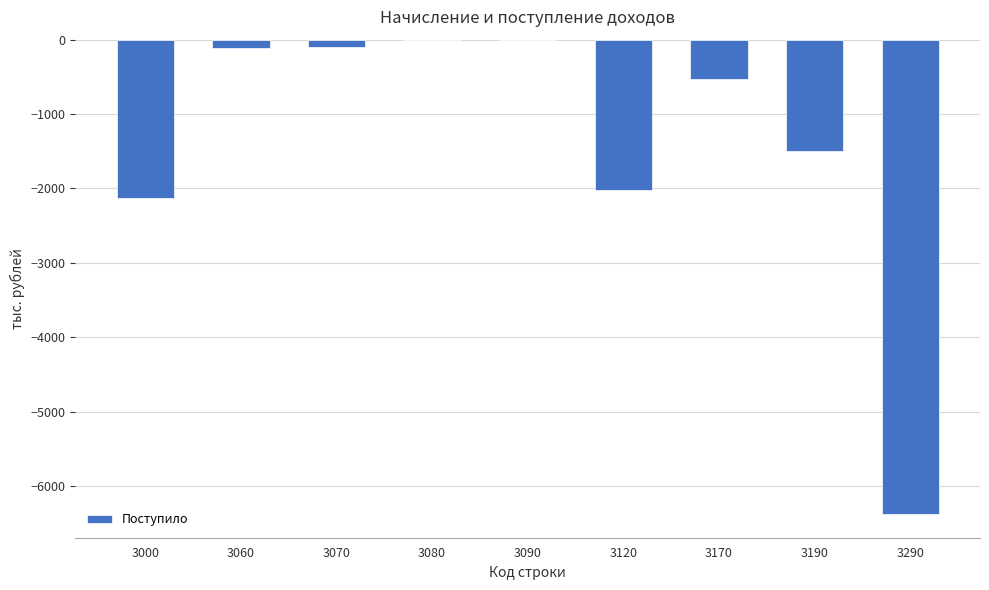

Reading right to left, what are all the values shown in this chart?

3290=-6378	3190=-1492	3170=-526	3120=-2018	3090=-8	3080=0	3070=-100	3060=-108	3000=-2126